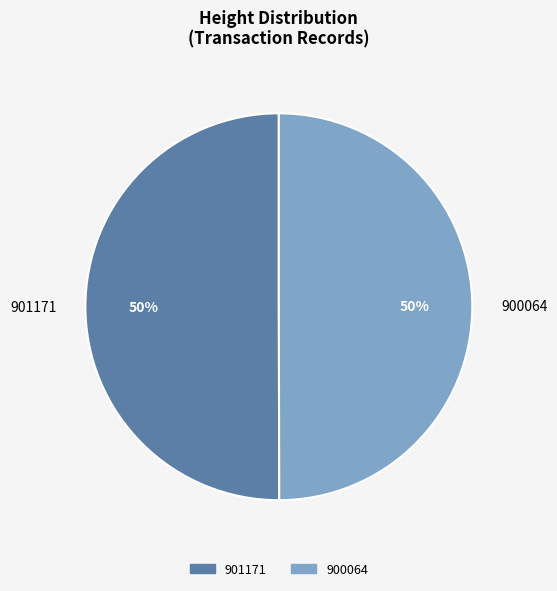

What percentage is the 901171 slice, to the nearest percent?

50%